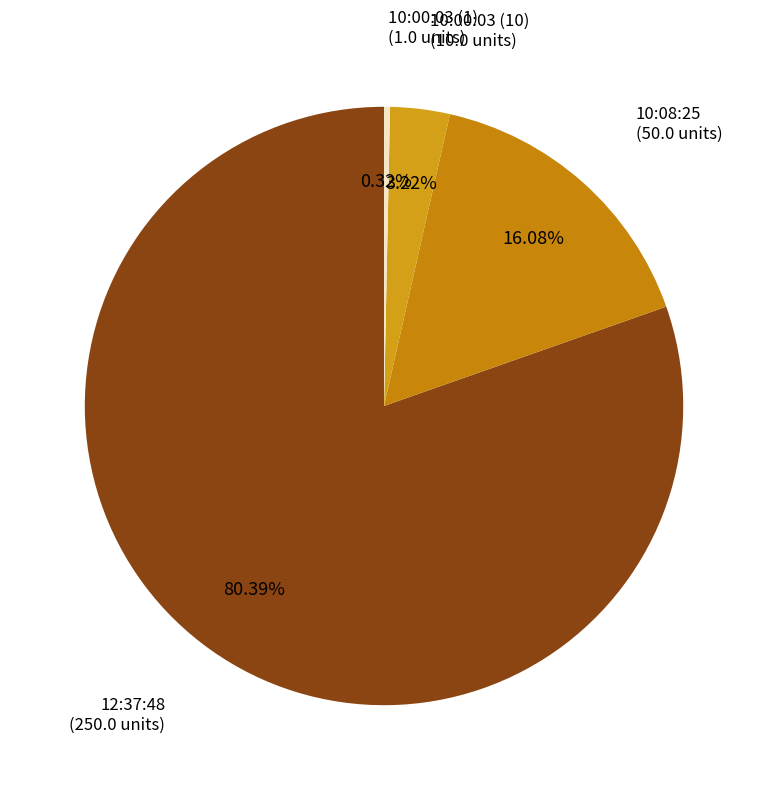

How many segments does this pie chart have?

4